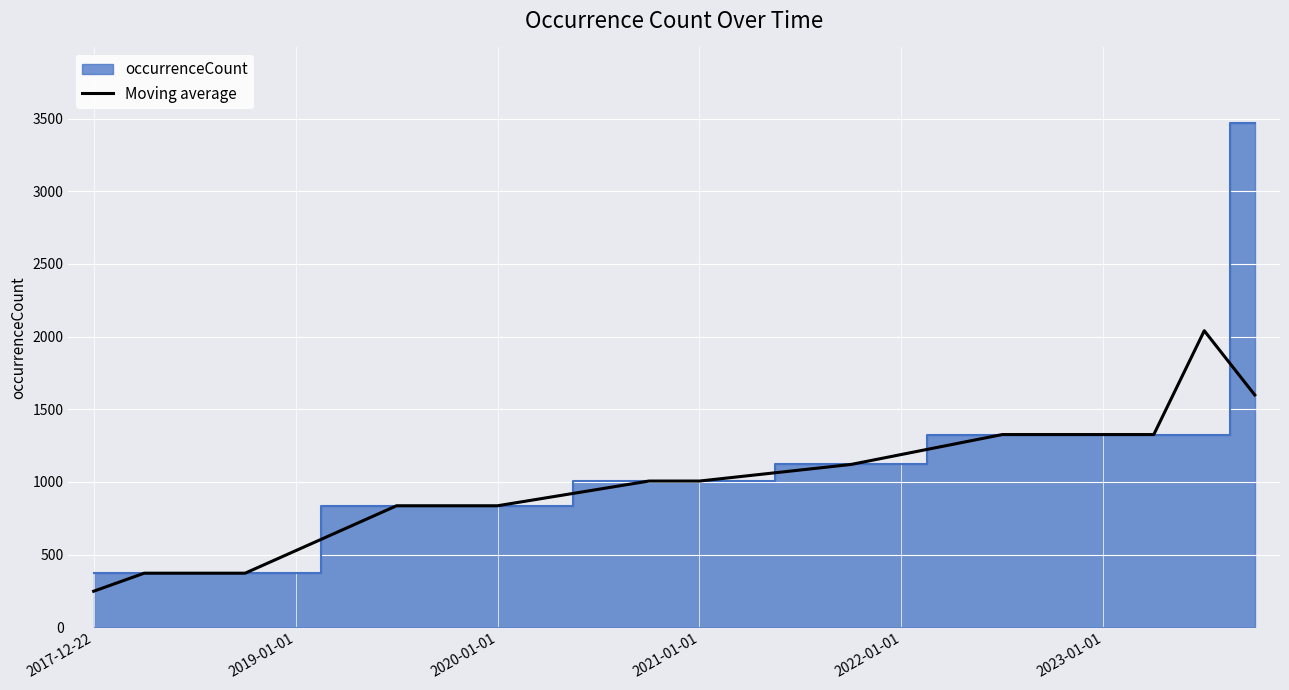

What is the difference between the maximum and minimum values?

1792.3